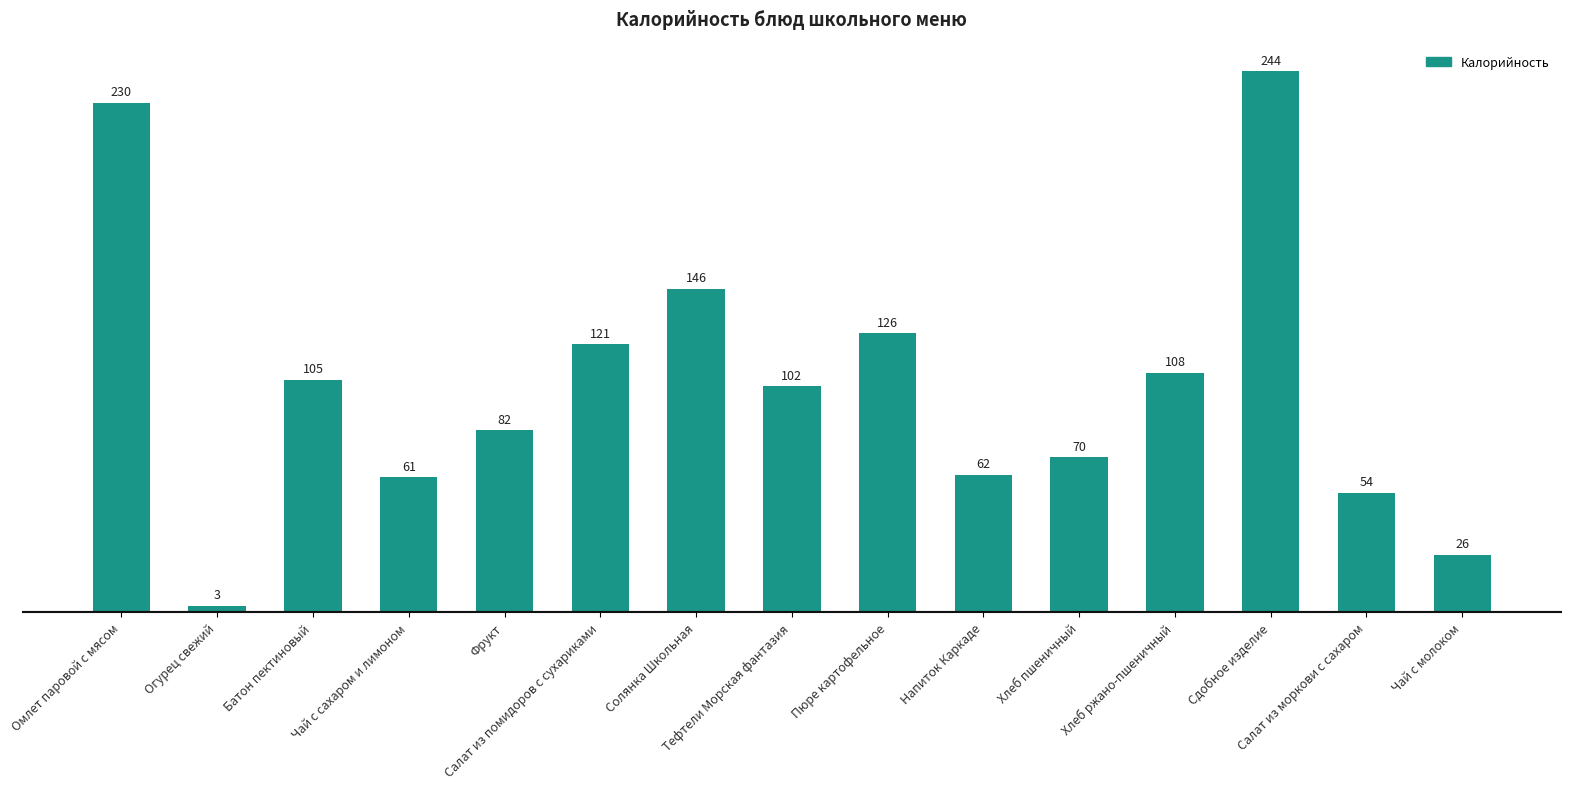

What is the difference between the maximum and second lowest values?

218